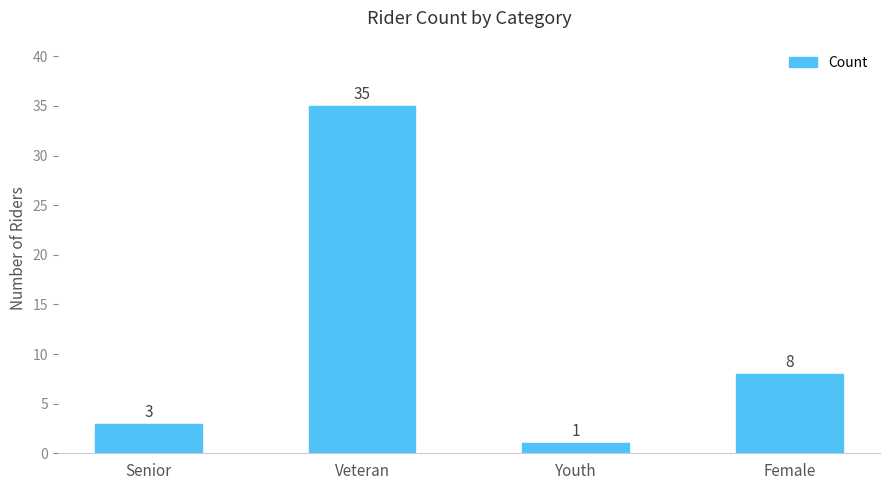

What is the value of the 2nd bar from the left?

35